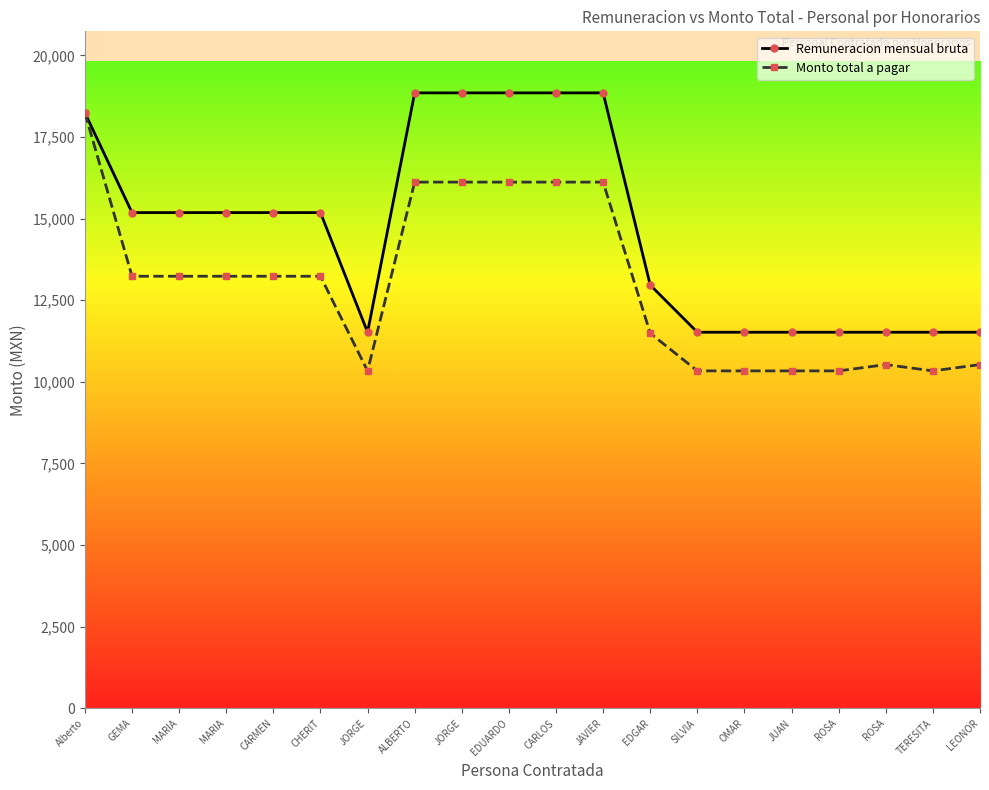

Reading left to right, list all the values displayed in this chart.

Remuneracion mensual bruta: Alberto=18240.0	GEMA=15184.2	MARIA=15184.2	MARIA=15184.2	CARMEN=15184.2	CHERIT=15184.2	JORGE=11519.0	ALBERTO=18851.0	JORGE=18851.0	EDUARDO=18851.0	CARLOS=18851.0	JAVIER=18851.0	EDGAR=12964.0	SILVIA=11519.0	OMAR=11519.0	JUAN=11519.0	ROSA=11519.0	ROSA=11519.0	TERESITA=11519.0	LEONOR=11519.0
Monto total a pagar: Alberto=18240.0	GEMA=13234.3	MARIA=13234.3	MARIA=13234.3	CARMEN=13234.3	CHERIT=13234.3	JORGE=10335.1	ALBERTO=16117.9	JORGE=16117.9	EDUARDO=16117.9	CARLOS=16117.9	JAVIER=16117.9	EDGAR=11488.3	SILVIA=10335.1	OMAR=10335.1	JUAN=10335.1	ROSA=10335.1	ROSA=10527.8	TERESITA=10335.1	LEONOR=10527.8